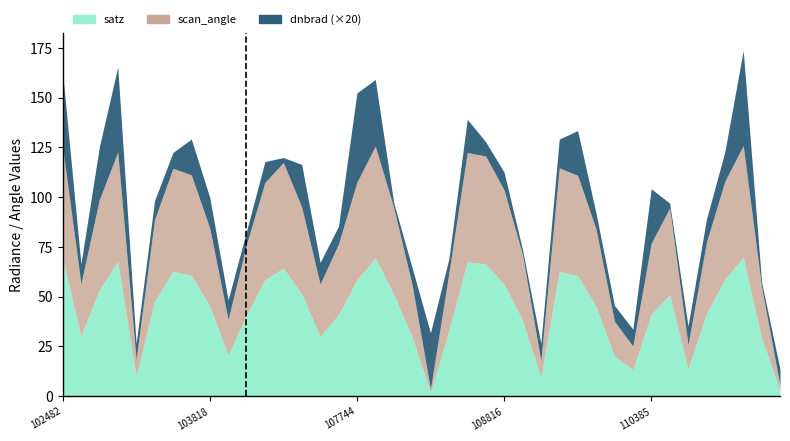

True or false: scan_angle and satz cross at least once.

False